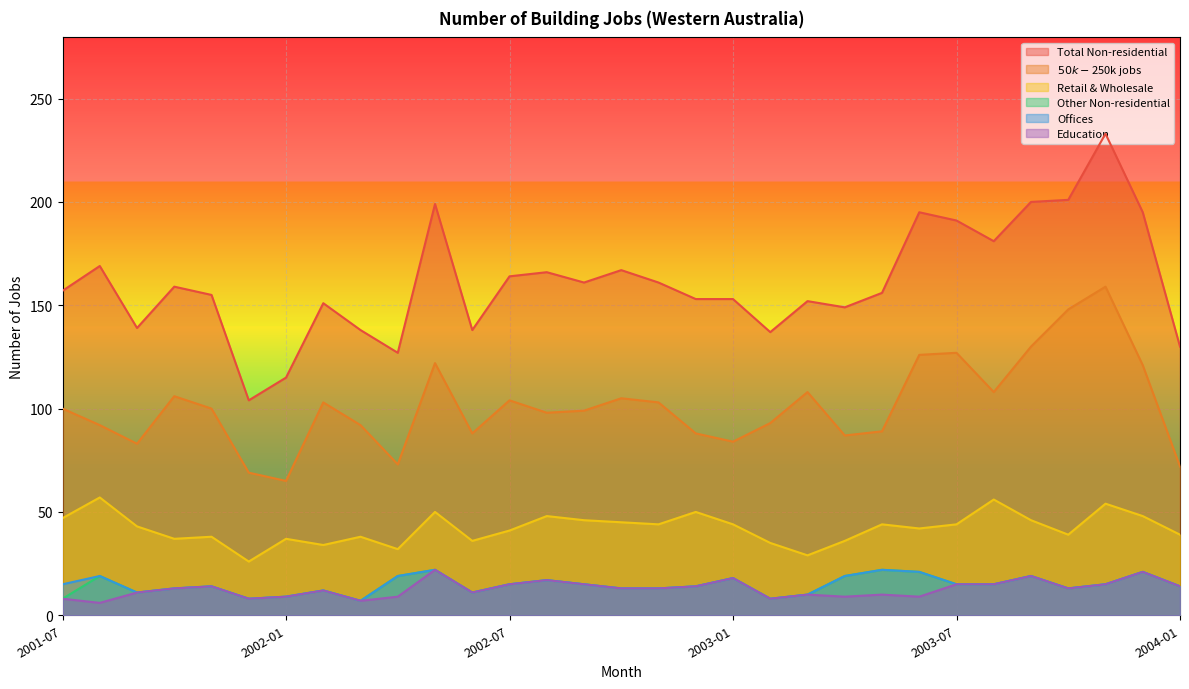

How many data points in Offices are above 15?

10